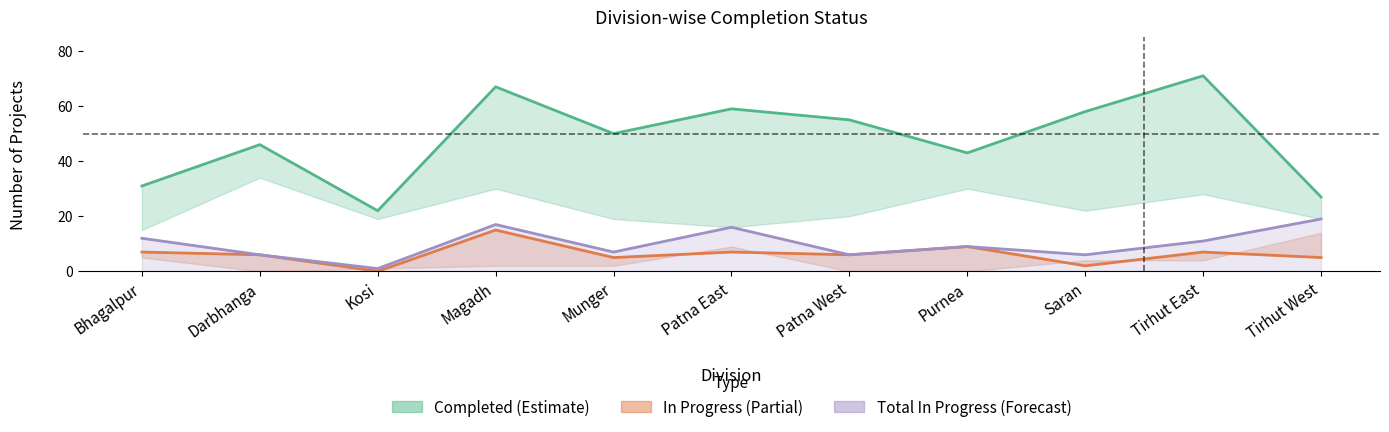

Reading left to right, transcribe all the data shown in this chart.

Completed (Estimate): 31	46	22	67	50	59	55	43	58	71	27
In Progress (Partial Estimate): 7	6	0	15	5	7	6	9	2	7	5
Total In Progress (Forecast): 12	6	1	17	7	16	6	9	6	11	19